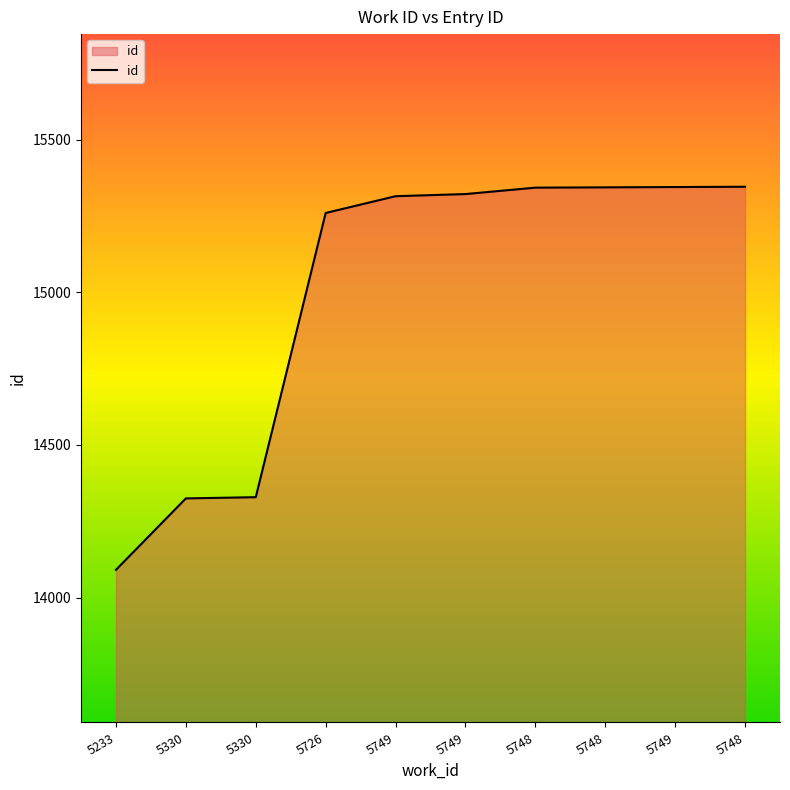

Which label corresponds to the smallest value in the chart?

5233